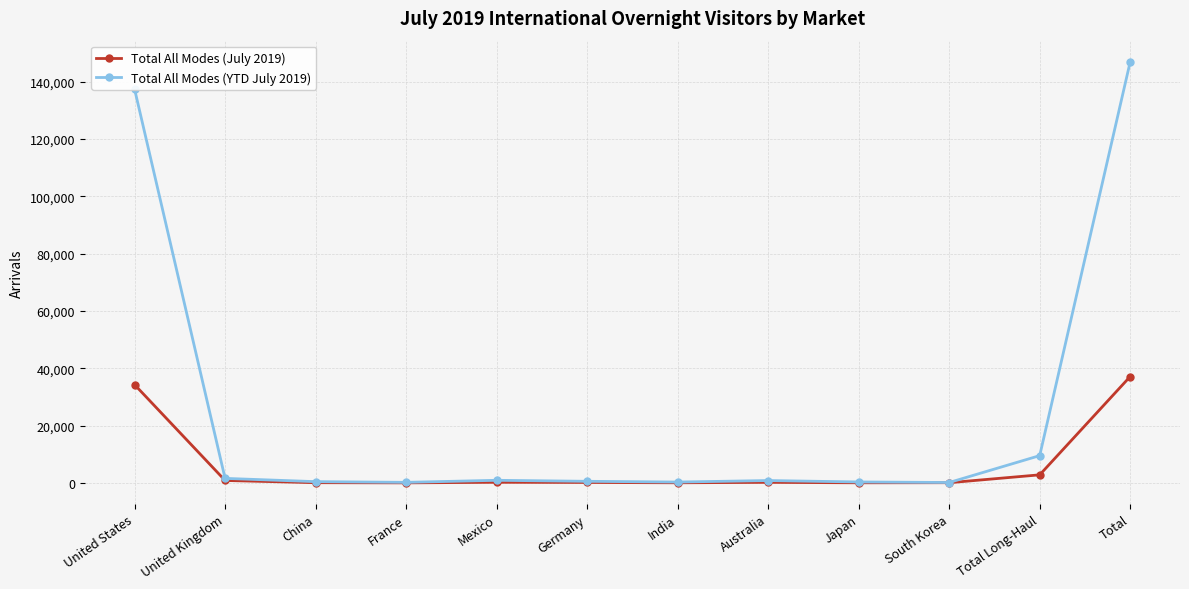

How many distinct data groups are displayed?

2